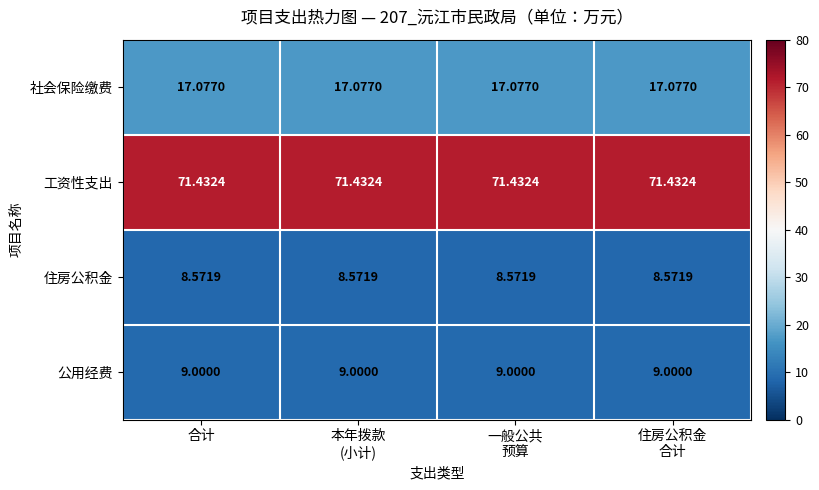

List the series in order of their peak value, lowest first.

住房公积金, 公用经费, 社会保险缴费, 工资性支出